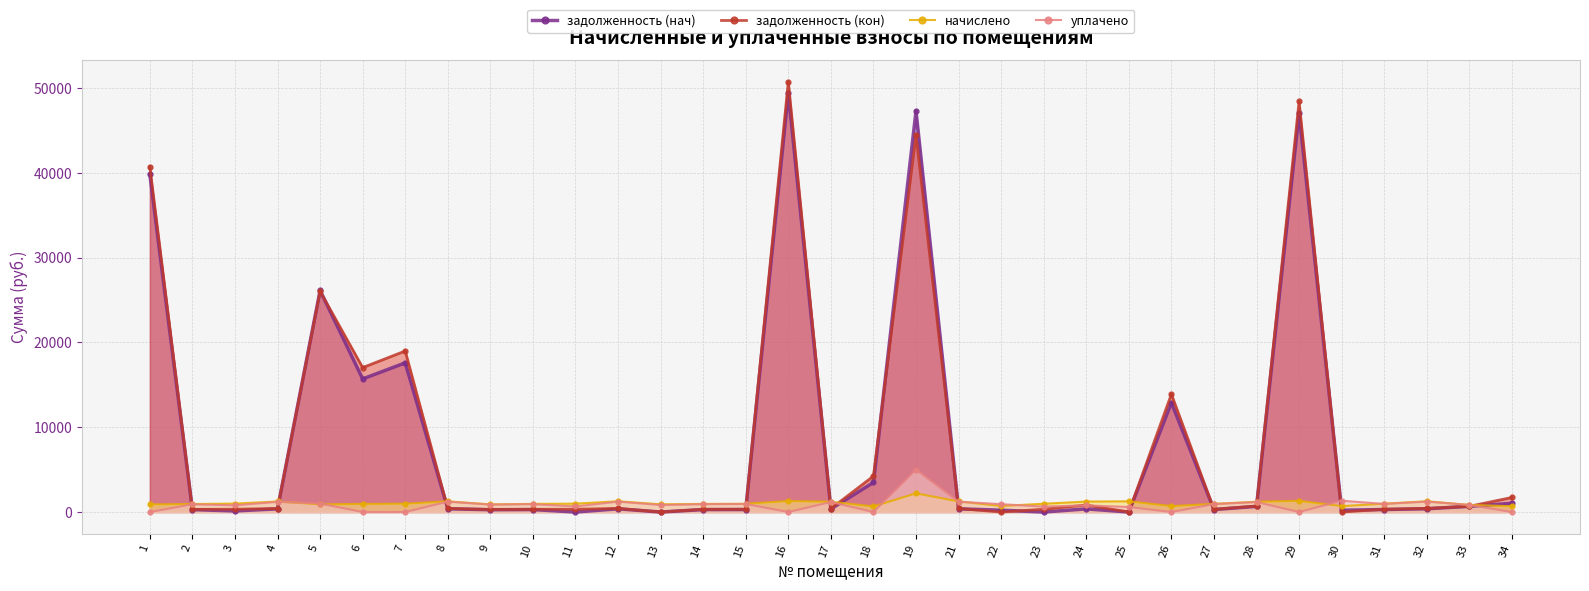

Where is the first local maximum for задолженность (нач)?

5